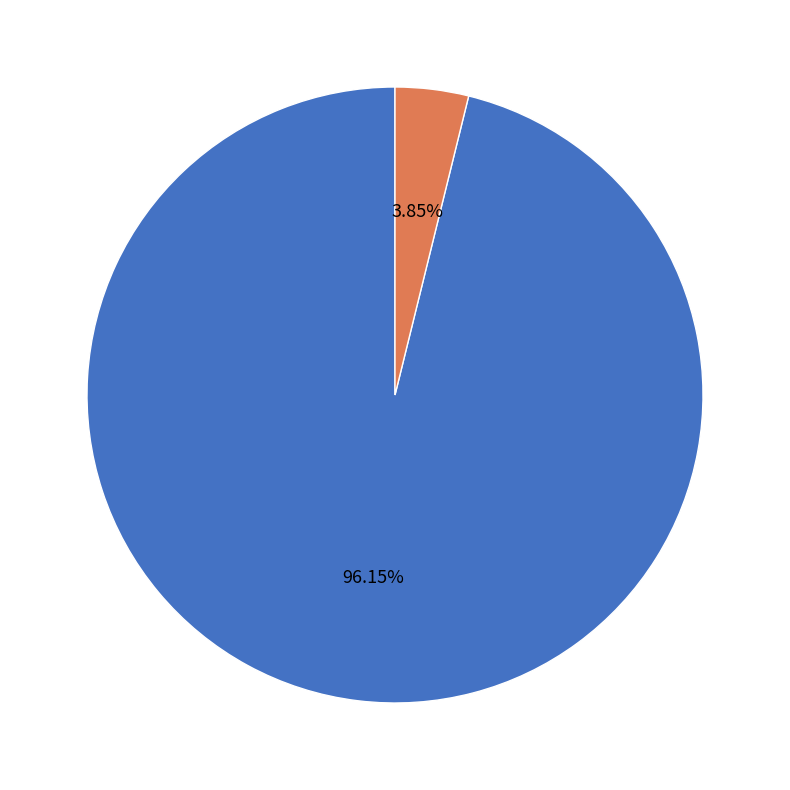

Is there a majority slice in this chart?

Yes